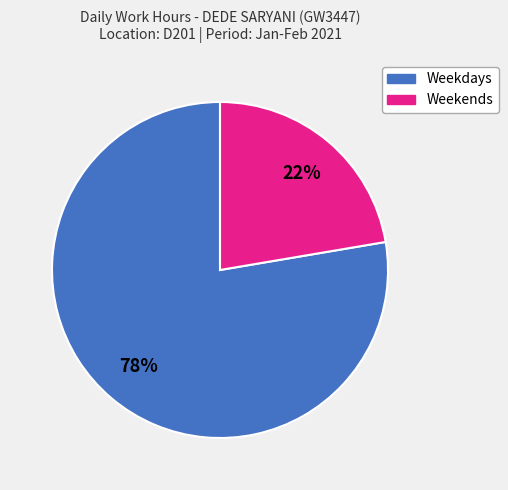

To the nearest percent, what is the average slice percentage?

50%